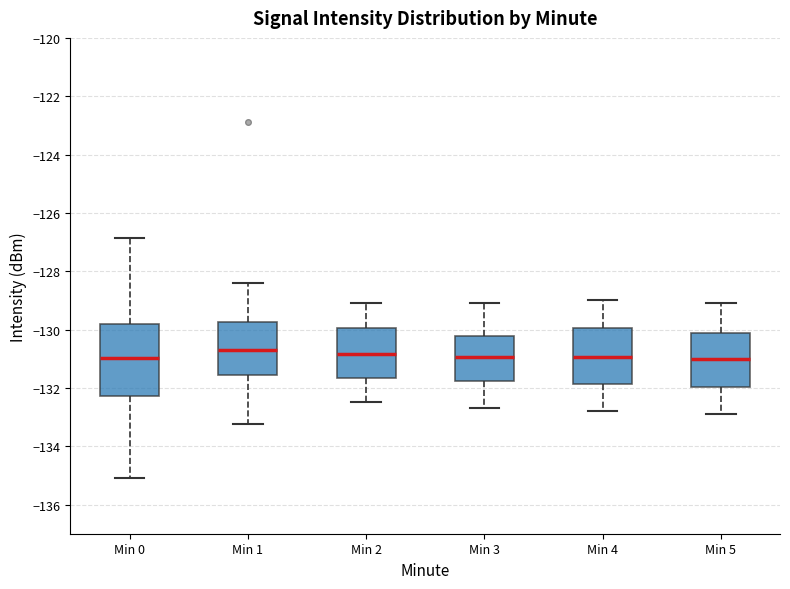

Where does the median line of the box for Min 1 sit on the y-axis? The values are not printed on the chart, so give them approximately, as read against the axis.

-130.6